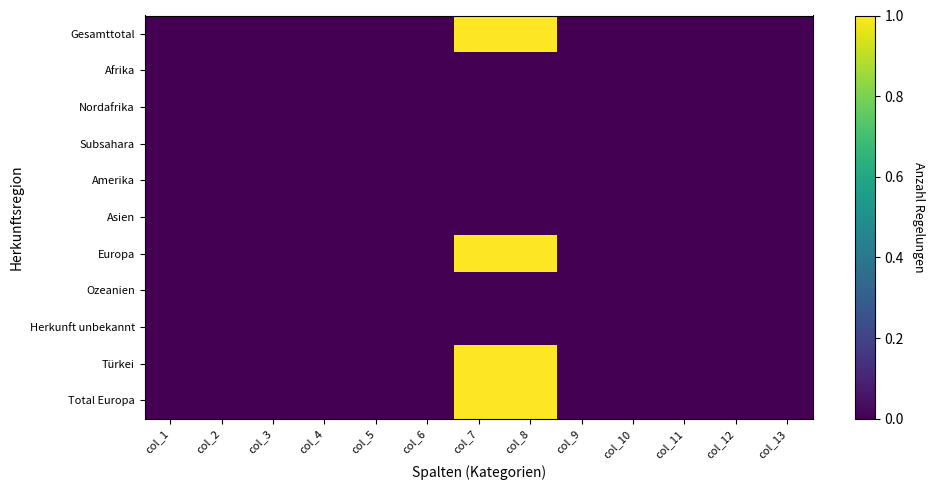

What is the greatest value displayed?

1